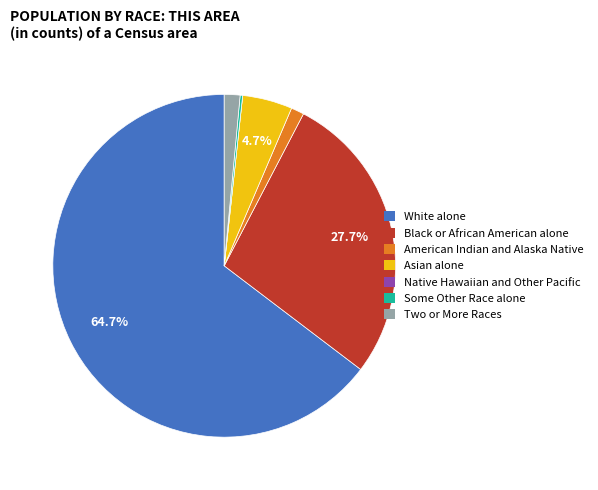

What is the largest slice in the pie chart?

White alone